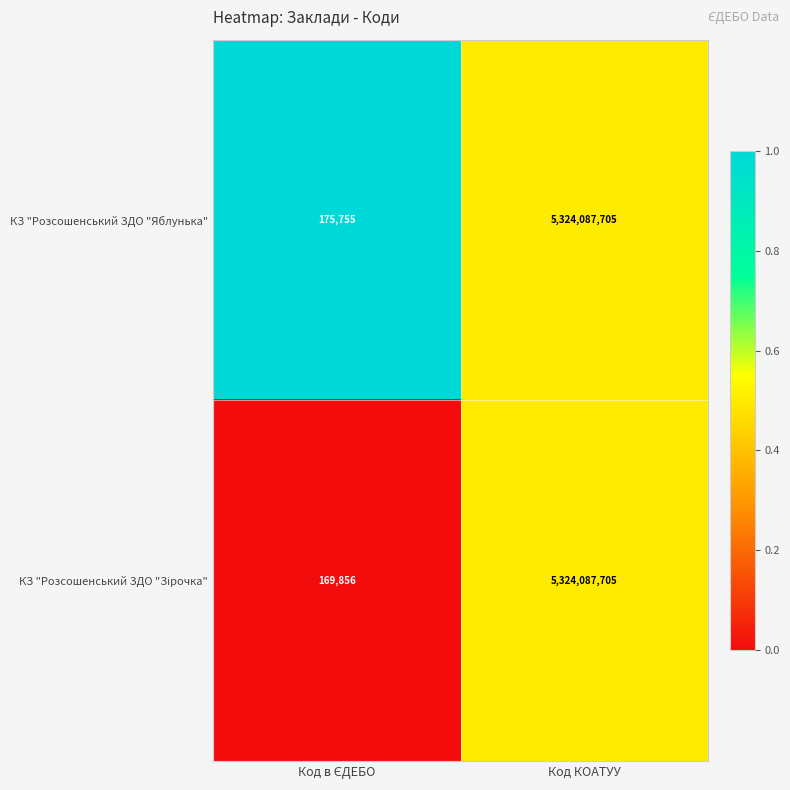

What is the sum of all КЗ "Розсошенський ЗДО "Яблунька" values?

5324263460